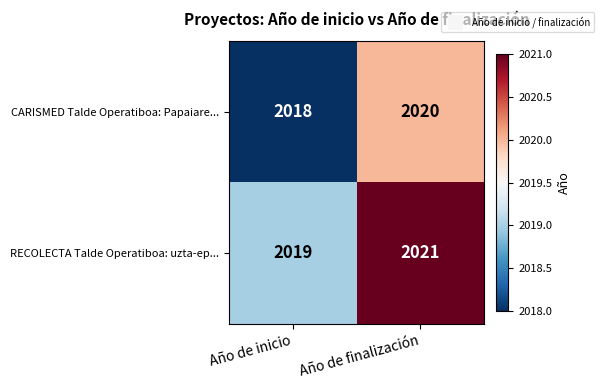

Rank the categories by RECOLECTA Talde Operatiboa: uzta-ep... value from lowest to highest.

Año de inicio, Año de finalización